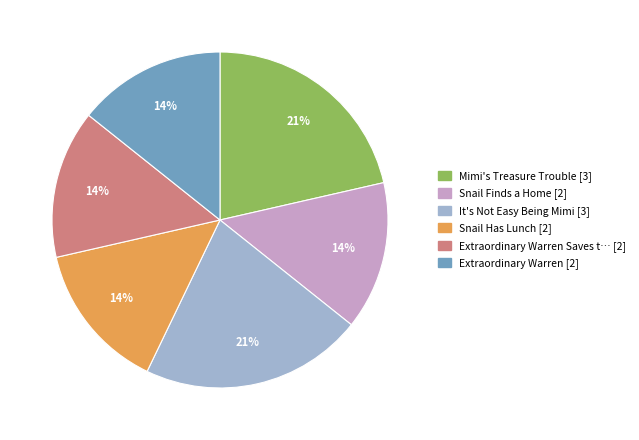

To the nearest percent, what is the average slice percentage?

17%